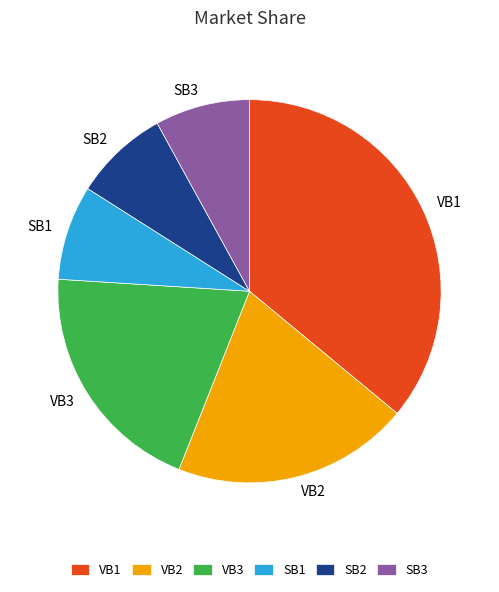

Which category has the biggest portion of the pie?

VB1